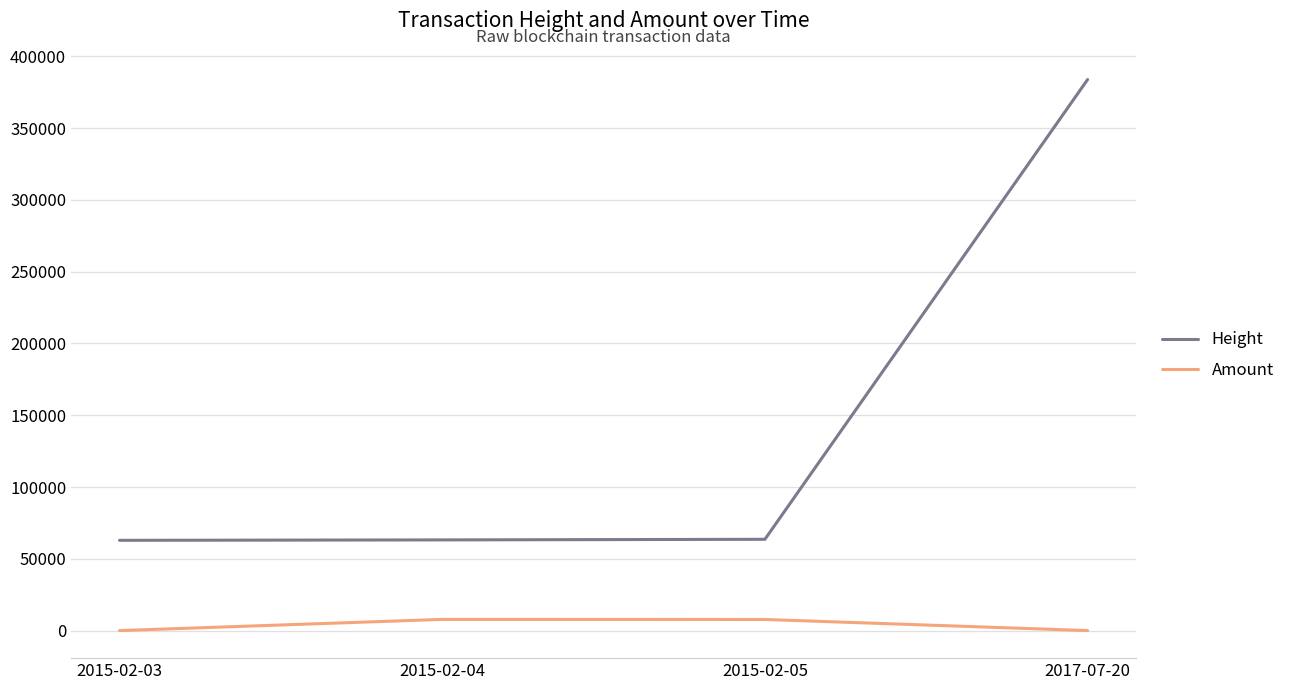

At how many categories does at least one series exceed 142587?

1